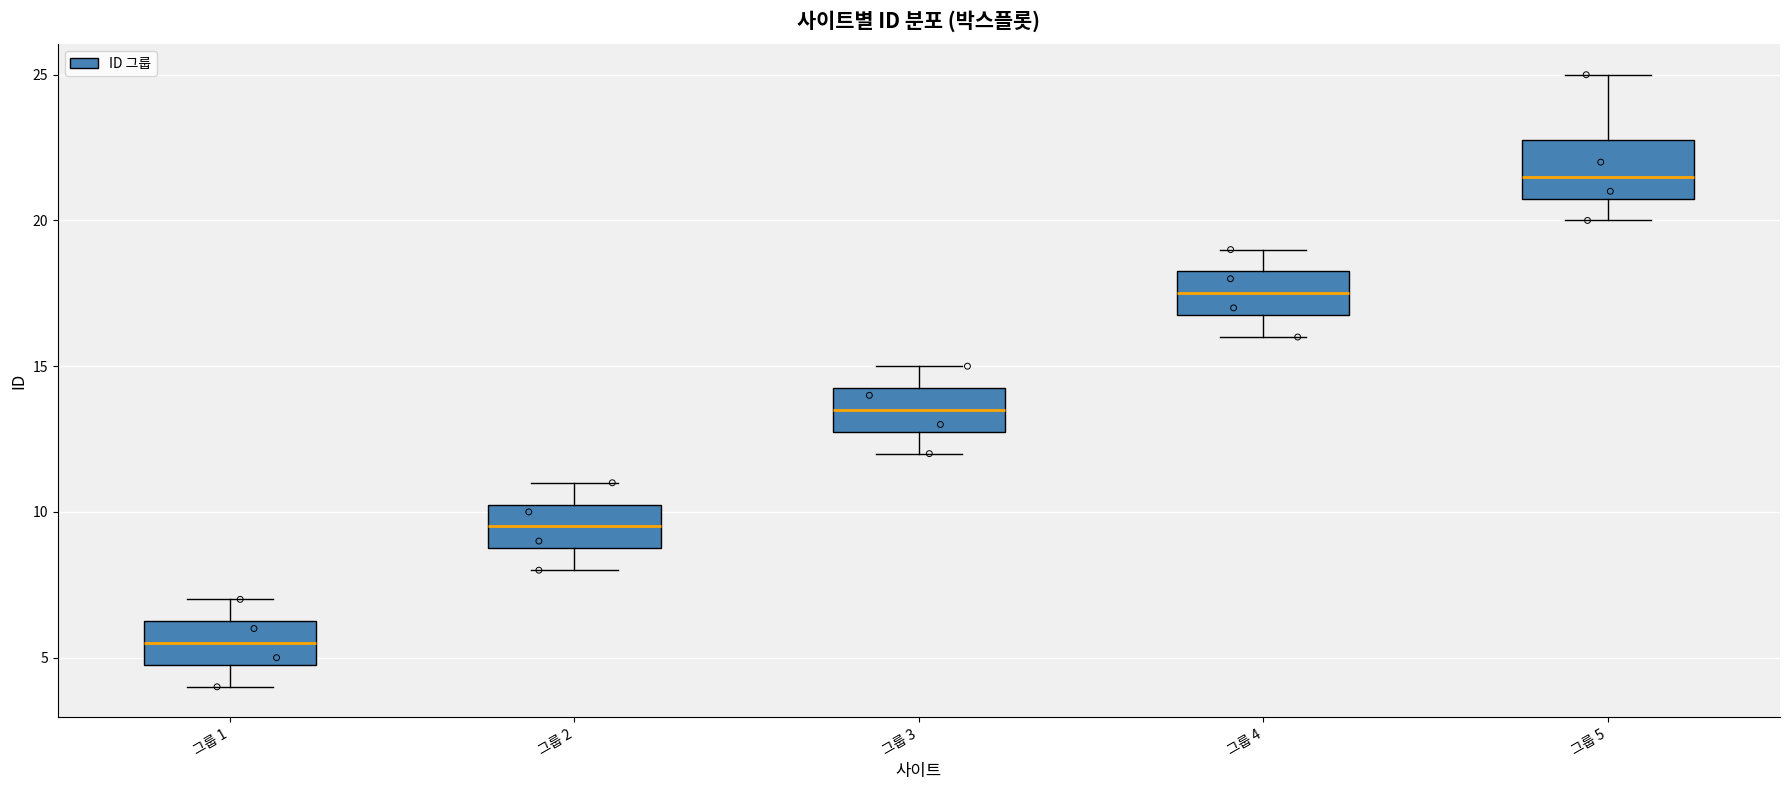

Reading left to right, read every box against the y-axis: the position of its median line, the range the box covers, and the ends of its whiskers. The values are not printed on the chart, so give them approximately, as read against the axis.

그룹 1: median 5.5, box 5.0 to 6.5, whiskers 4.0 to 7.0
그룹 2: median 9.5, box 9.0 to 10.5, whiskers 8.0 to 11.0
그룹 3: median 13.5, box 13.0 to 14.5, whiskers 12.0 to 15.0
그룹 4: median 17.5, box 17.0 to 18.5, whiskers 16.0 to 19.0
그룹 5: median 21.5, box 21.0 to 23.0, whiskers 20.0 to 25.0